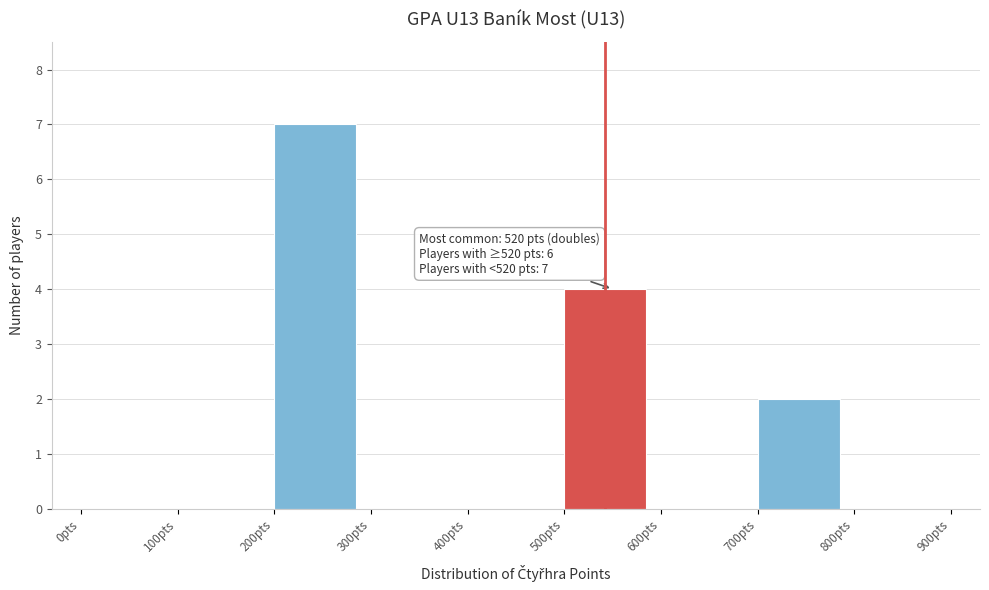

Over which range of the x-axis is the bar tallest?

200 to 300